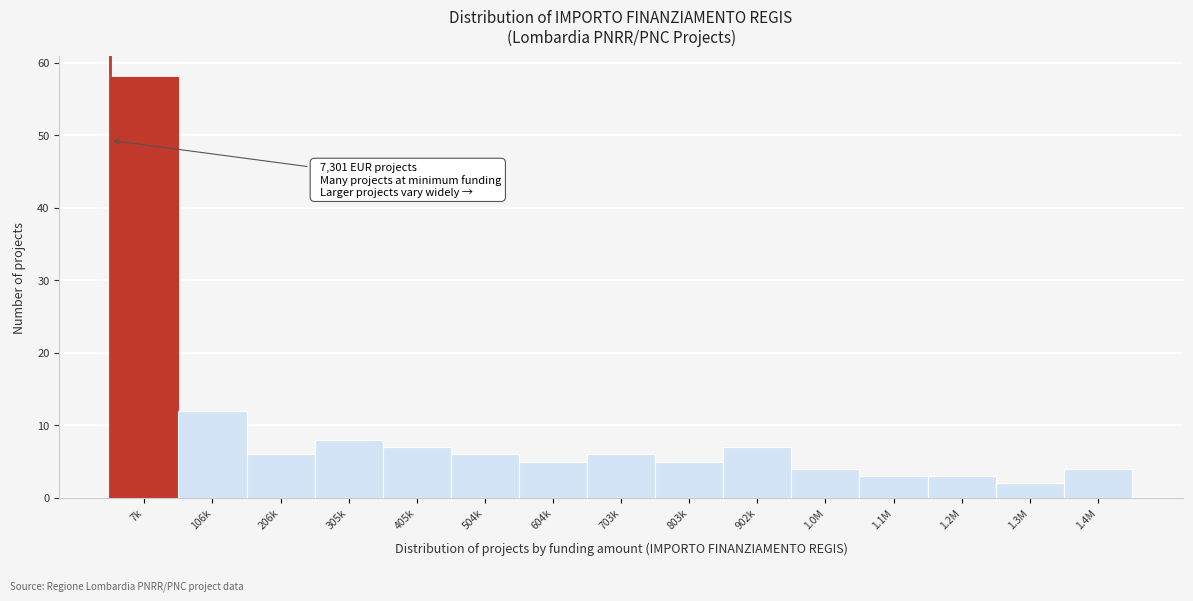

Reading left to right, extract all data points from this chart.

58	12	6	8	7	6	5	6	5	7	4	3	3	2	4